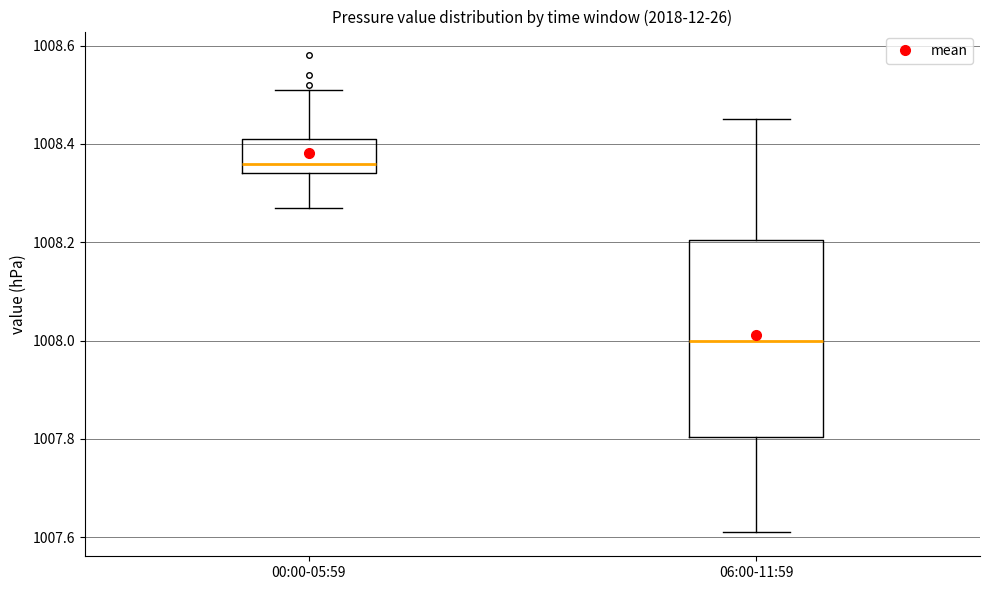

Which box's median line is the highest?

00:00-05:59